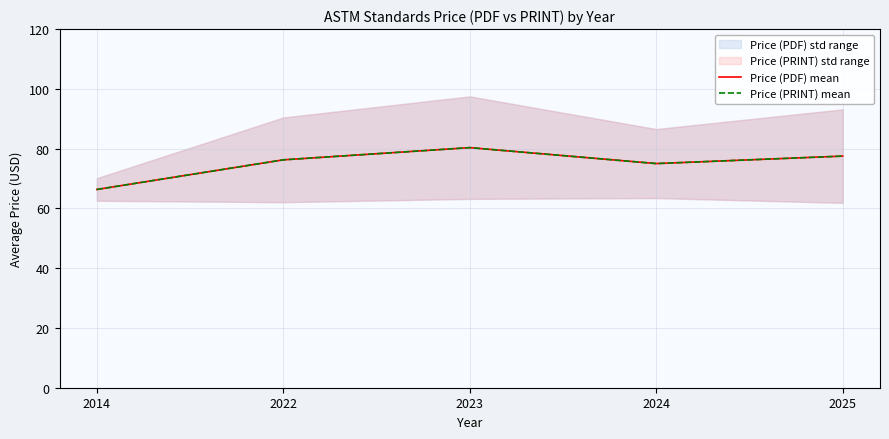

True or false: Price (PRINT) mean and Price (PDF) mean cross at least once.

False